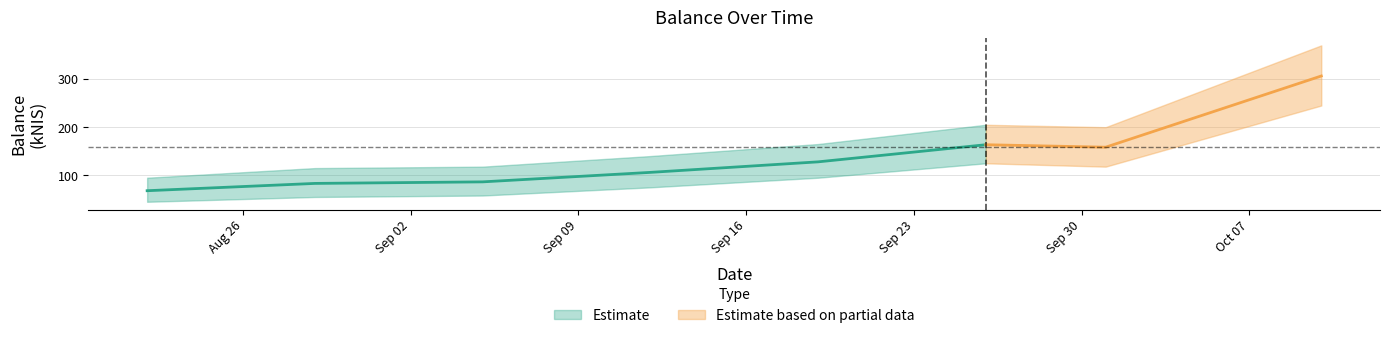

What is the change in value from 2024-08-22 to 2024-09-26?

+95.5